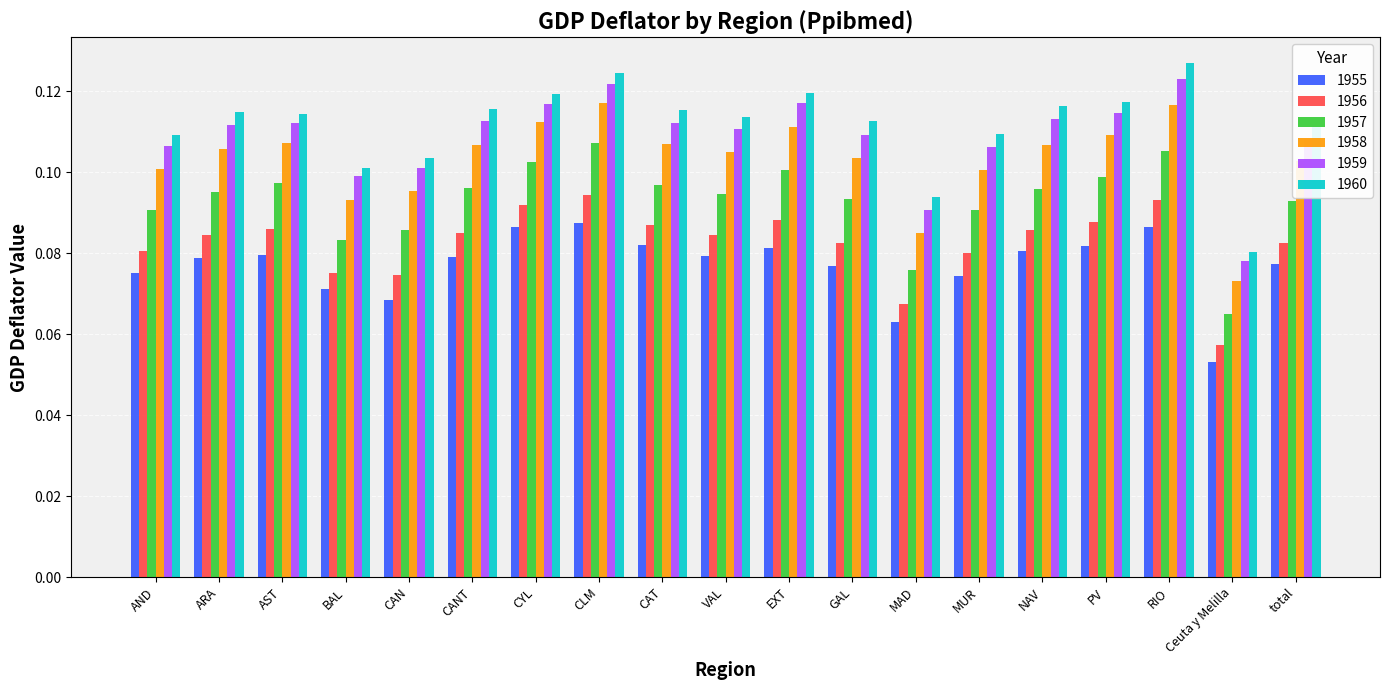

At which category does the chart reach its peak across all series?

RIO